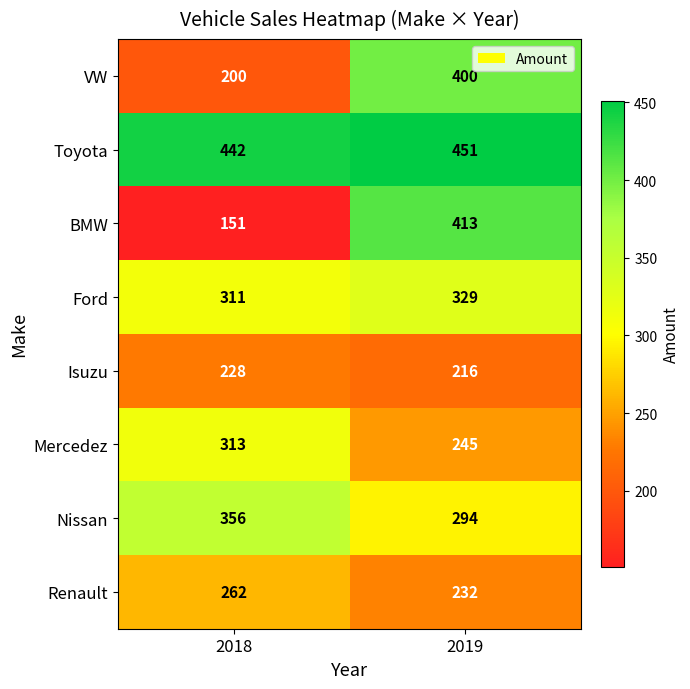

What is the average value of the Mercedez series?

279